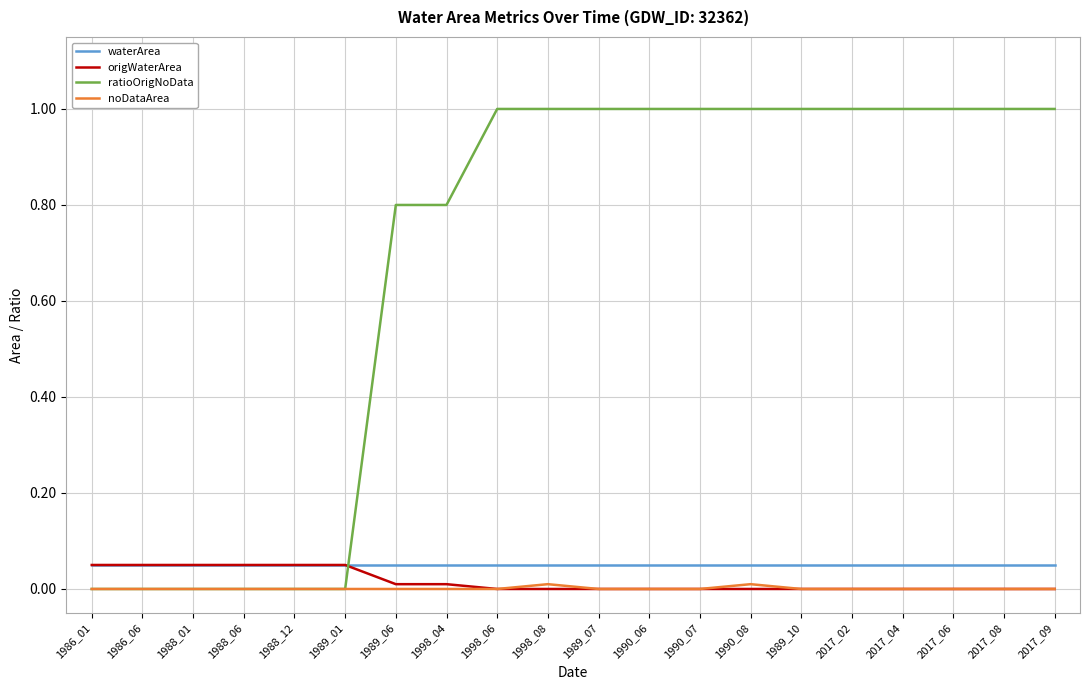

After their last crossing, which series has the higher values: ratioOrigNoData or origWaterArea?

ratioOrigNoData